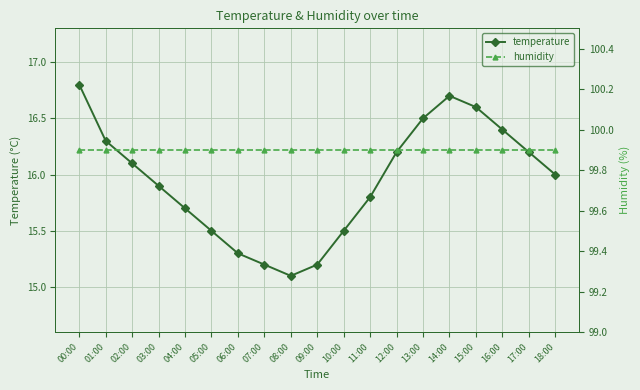

Reading left to right, what are all the values shown in this chart?

temperature: 16.8	16.3	16.1	15.9	15.7	15.5	15.3	15.2	15.1	15.2	15.5	15.8	16.2	16.5	16.7	16.6	16.4	16.2	16.0
humidity: 99.9	99.9	99.9	99.9	99.9	99.9	99.9	99.9	99.9	99.9	99.9	99.9	99.9	99.9	99.9	99.9	99.9	99.9	99.9